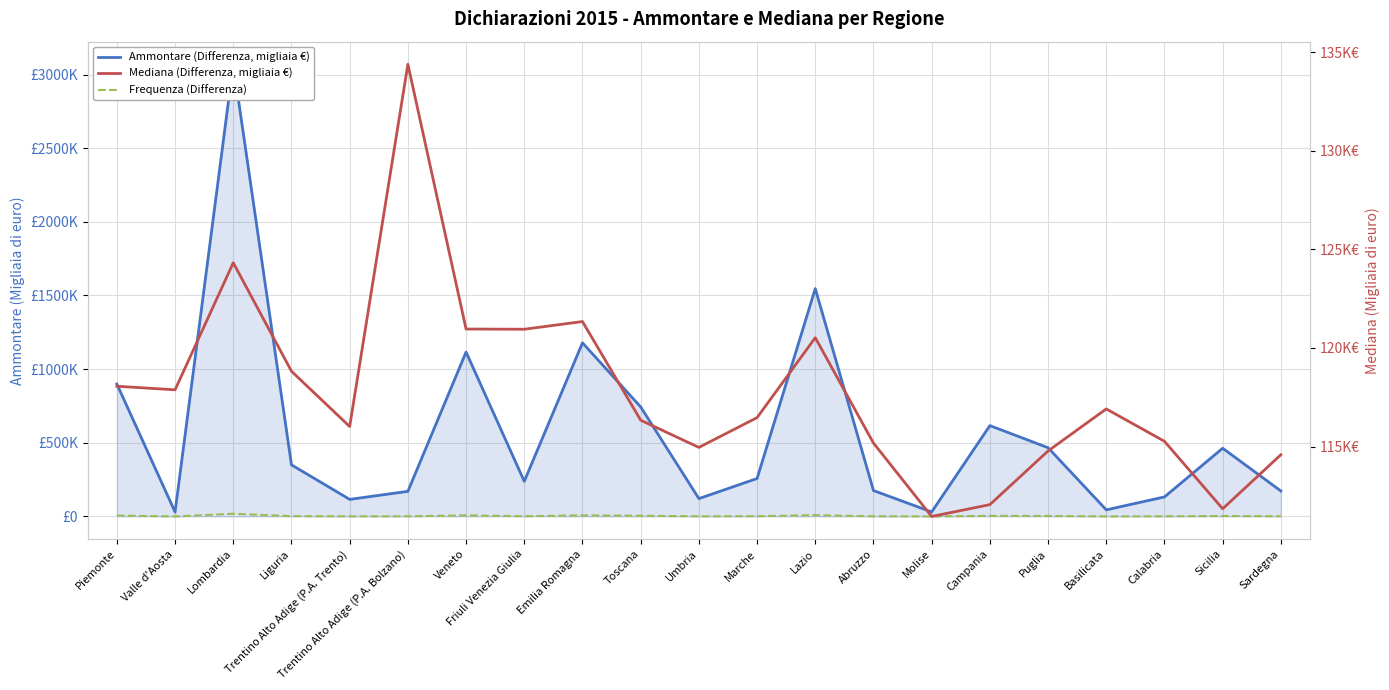

What is the difference between the Ammontare (Differenza, migliaia €) values at Basilicata and Lazio?

1501688.0